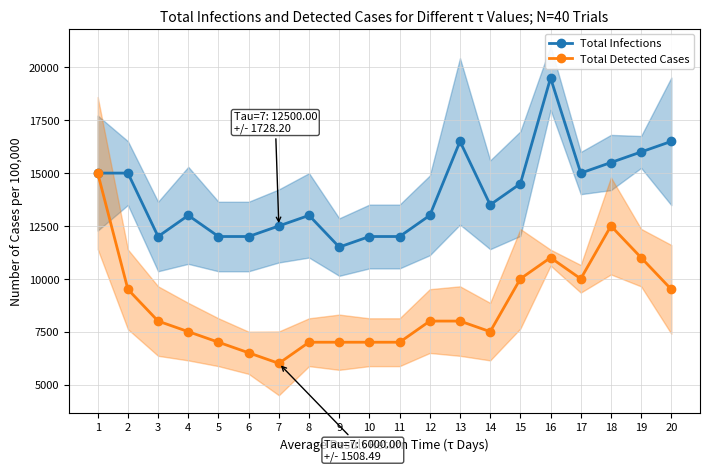

List the series in order of their overall mean, highest first.

Total Infections, Total Detected Cases